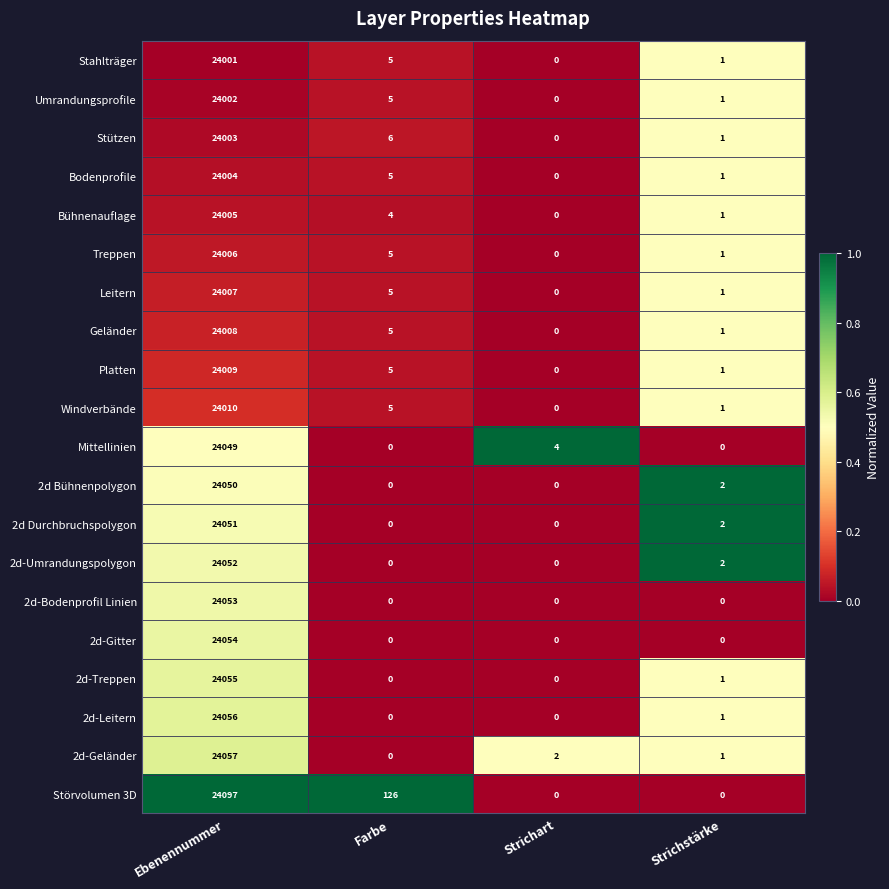

How many data points in Störvolumen 3D are less than 126?

2